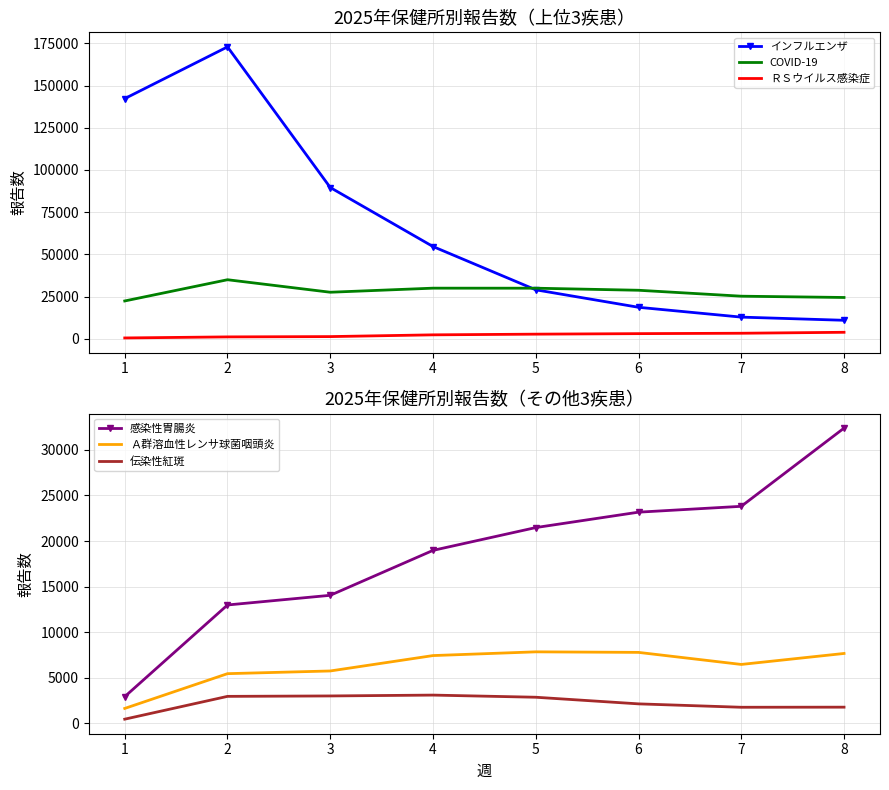

Which has a higher value, 8 or 4?

4